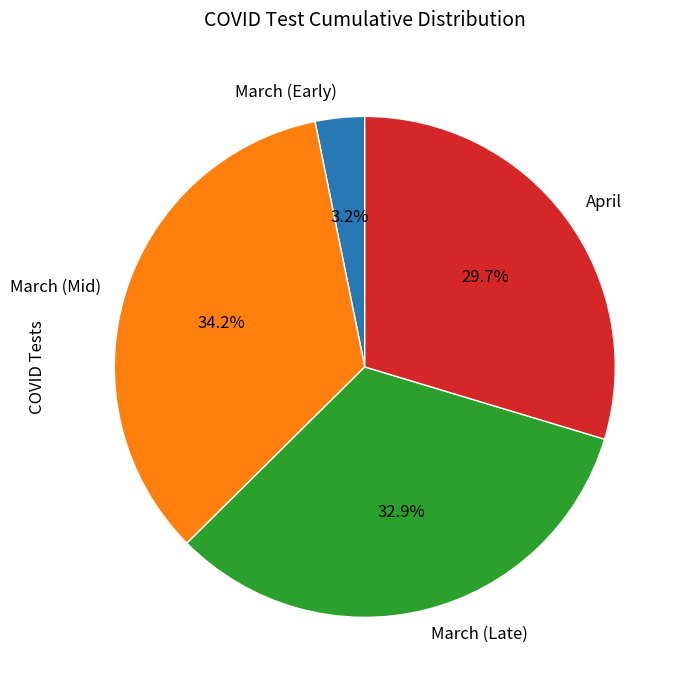

To the nearest percent, what is the difference between the largest and smallest slice percentages?

31%